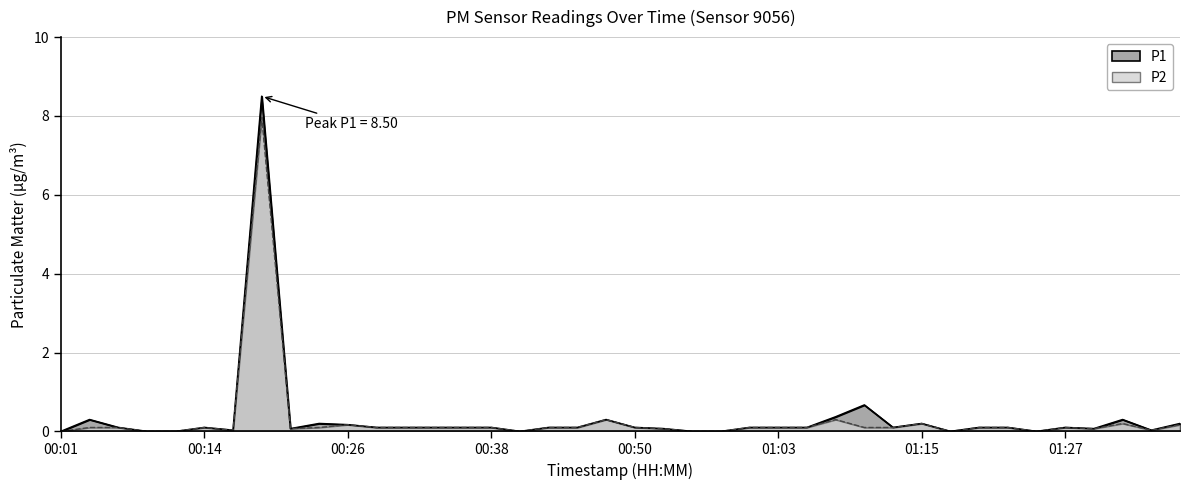

Which category has the highest value in the P2 series?

00:19